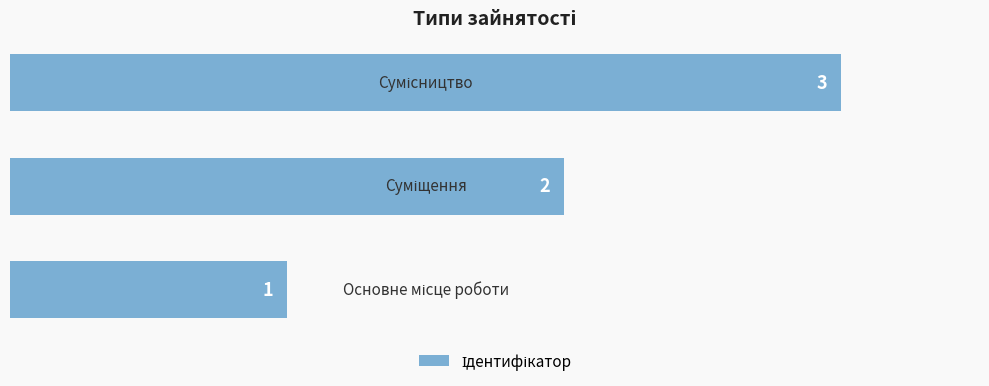

What is the greatest value displayed?

3